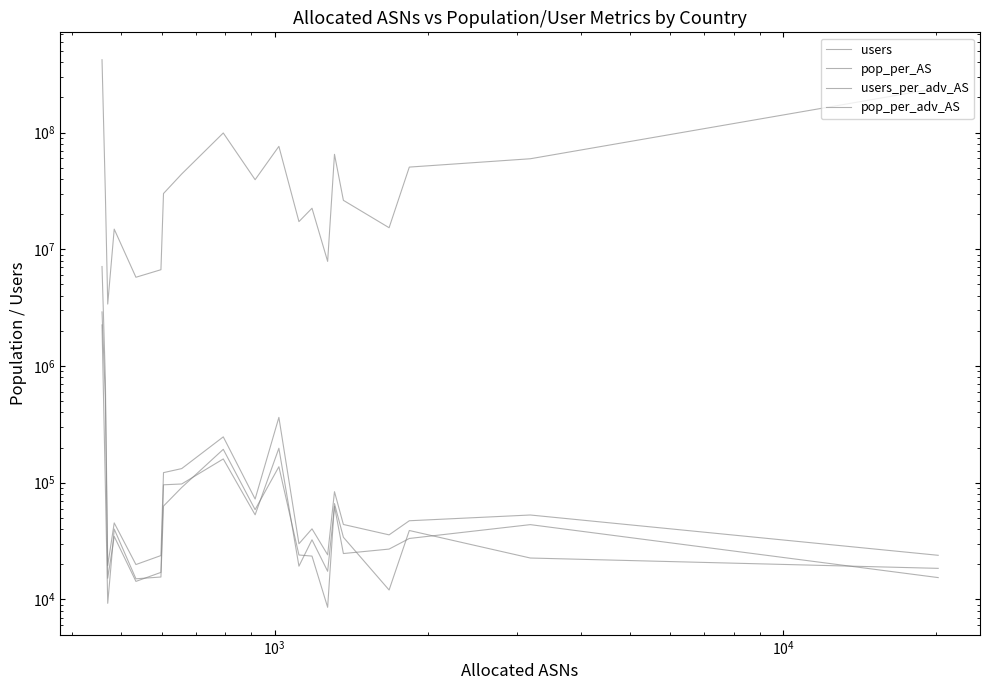

True or false: users_per_adv_AS has more than 2 interior local peaks.

True